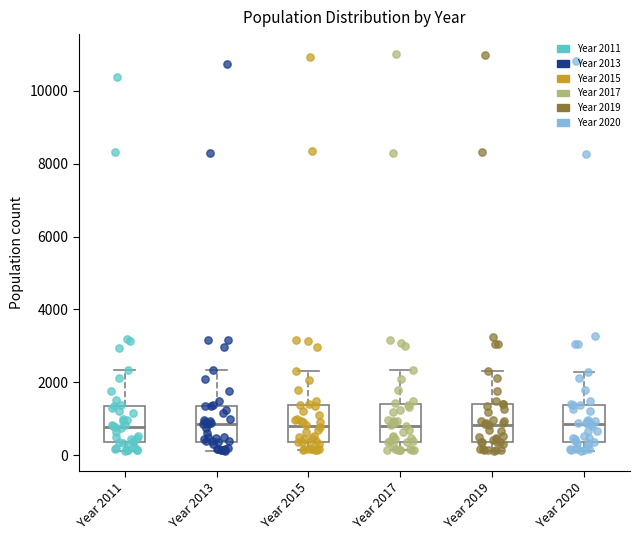

Where does the lower whisker of the box for Year 2020 end on the y-axis? The values are not printed on the chart, so give them approximately, as read against the axis.

200